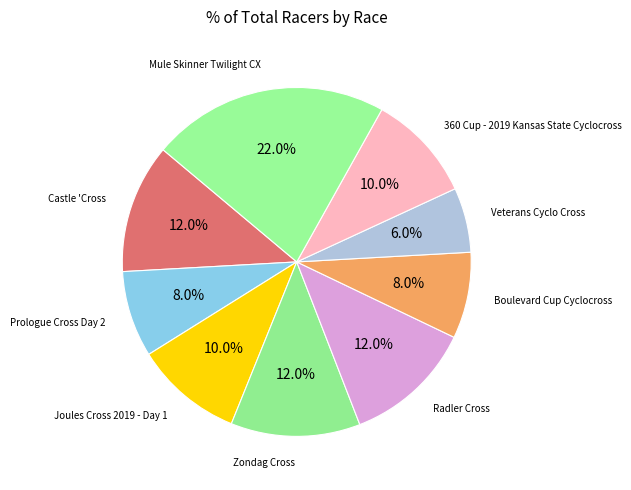

Which has a higher value, Radler Cross or Veterans Cyclo Cross?

Radler Cross